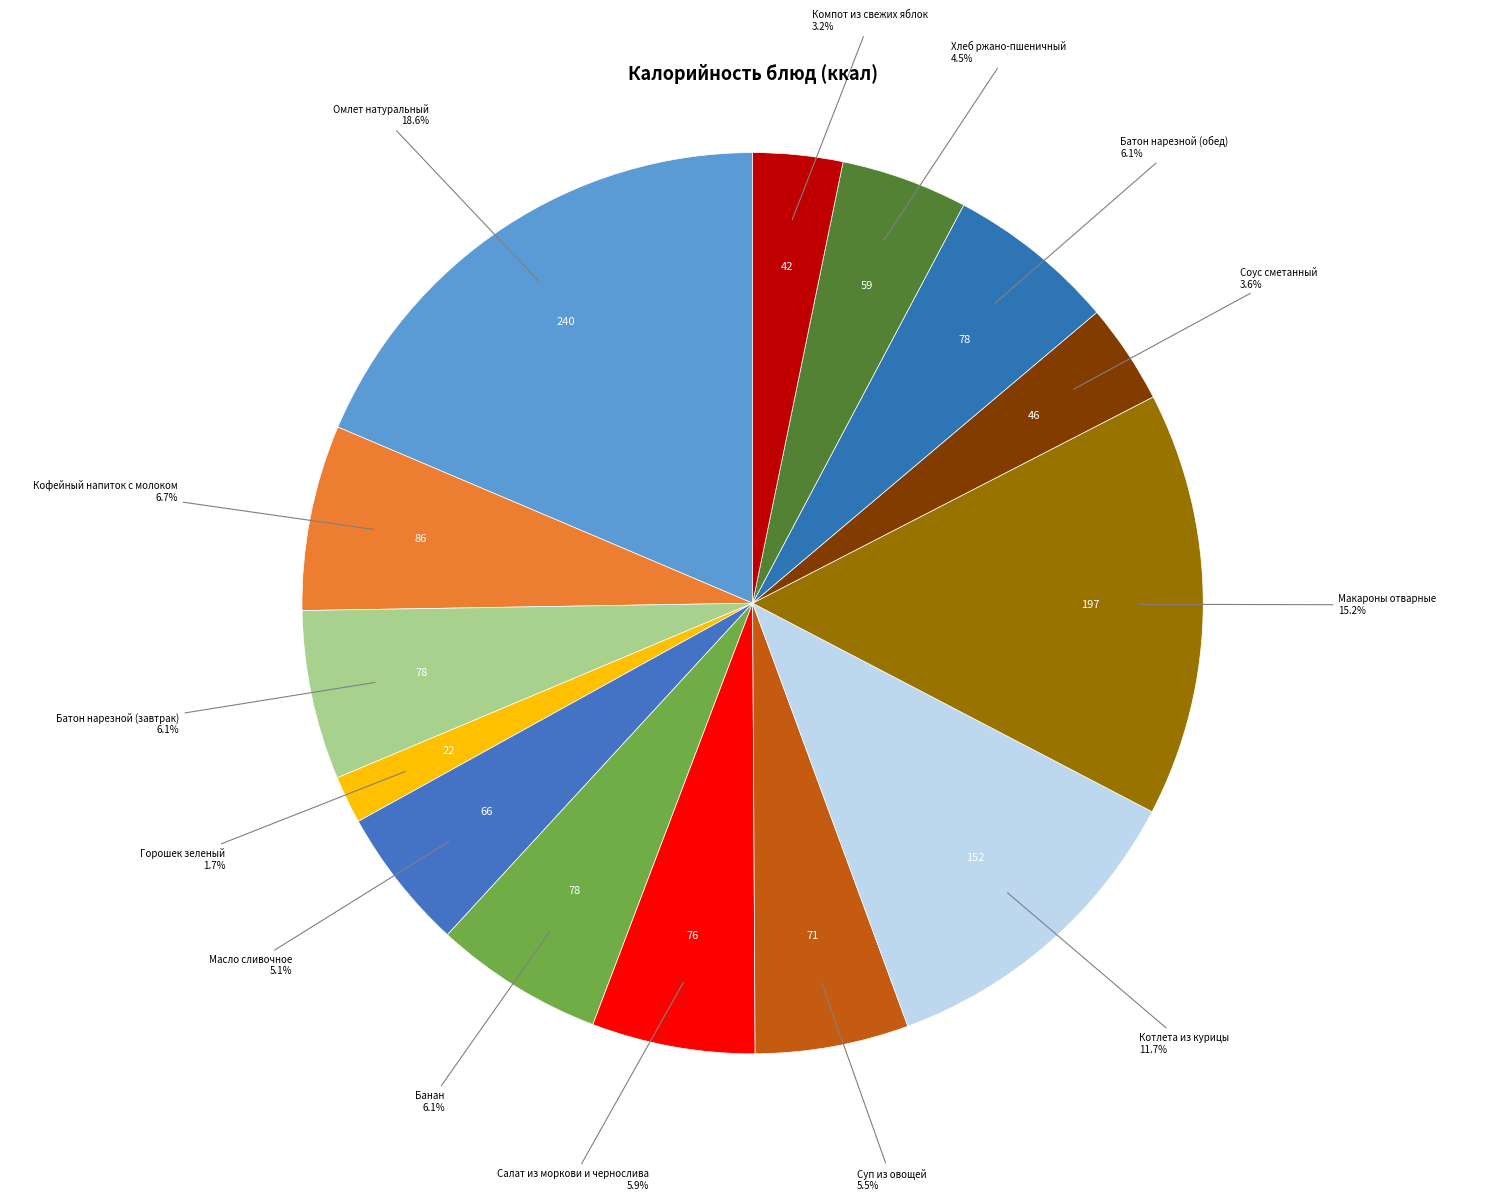

Combined, do Омлет натуральный and Батон нарезной (завтрак) account for over 50%?

No